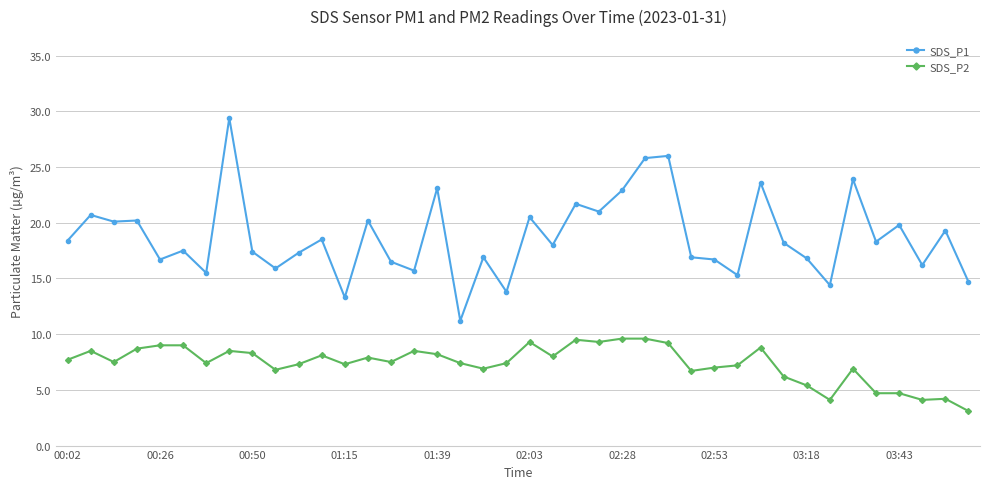

How many lines are shown in the chart?

2